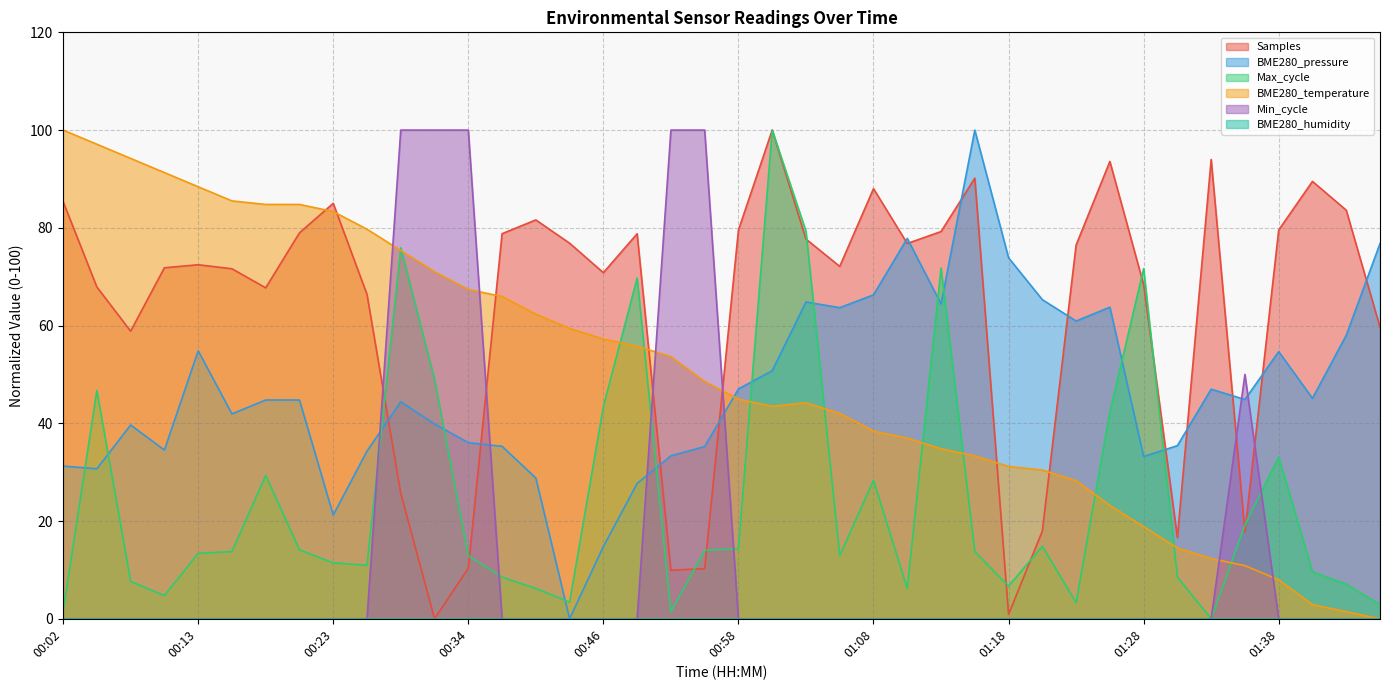

Which series has the largest total across all categories?

Samples